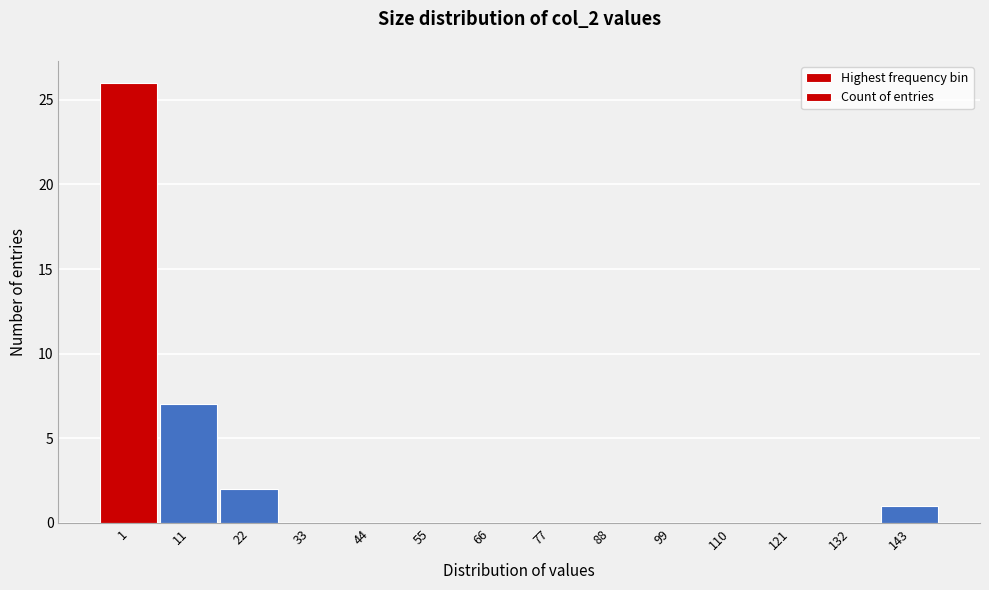

Reading right to left, what are all the values shown in this chart?

143=1	132=0	121=0	110=0	99=0	88=0	77=0	66=0	55=0	44=0	33=0	22=2	11=7	1=26